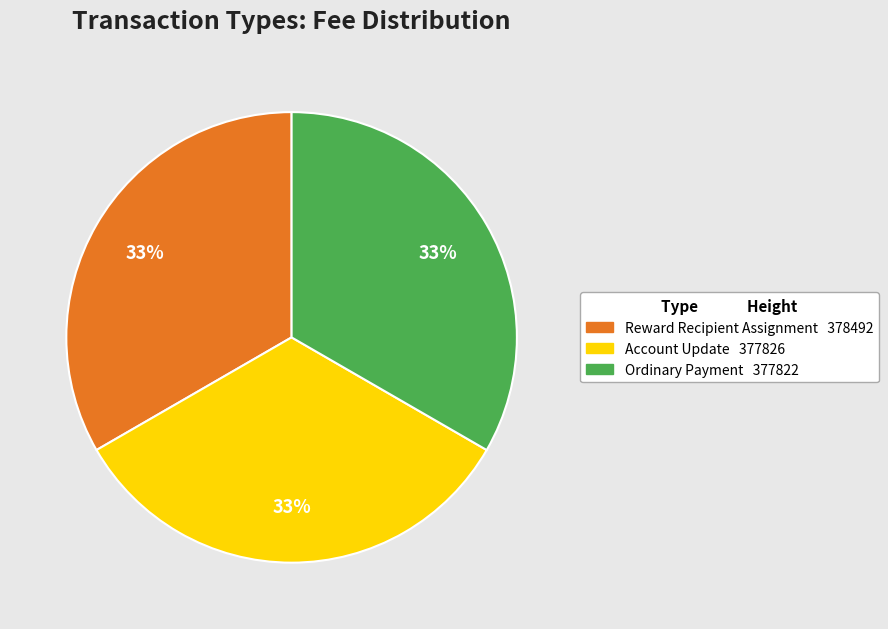

Is Ordinary Payment the majority of the pie?

No